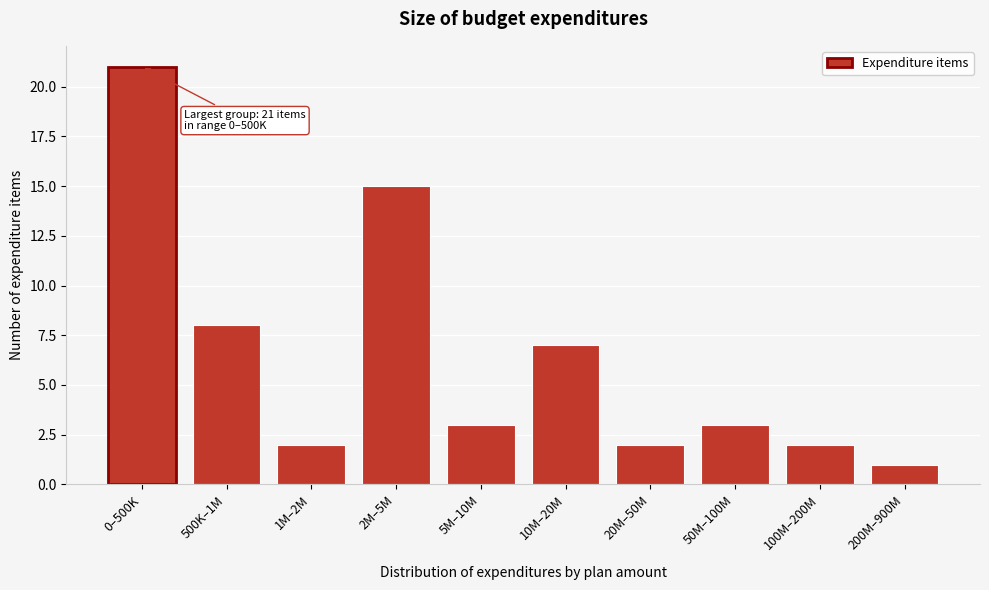

Reading left to right, extract all data points from this chart.

21	8	2	15	3	7	2	3	2	1